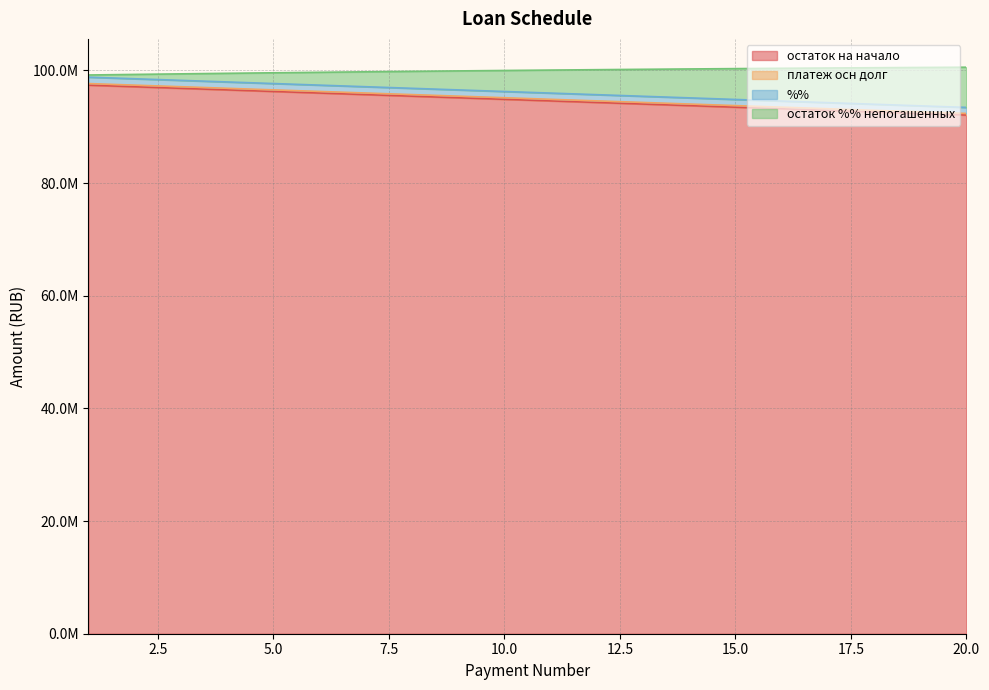

Does the chart have visible grid lines?

Yes